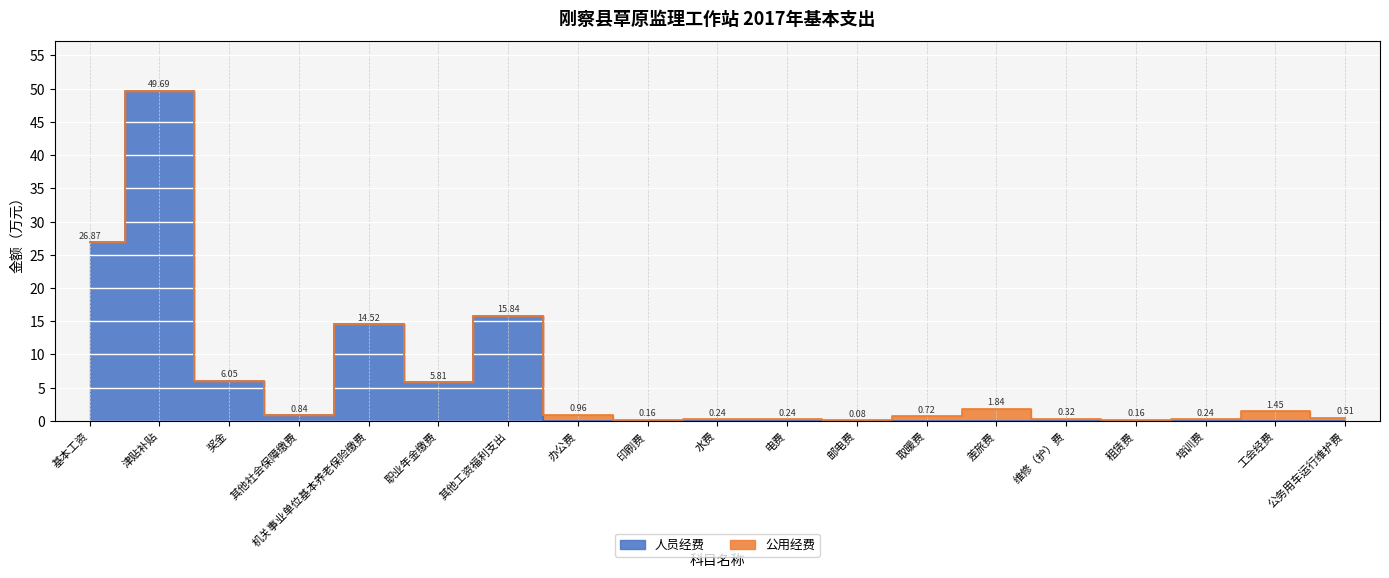

Between 租赁费 and 印刷费, which is larger?

租赁费